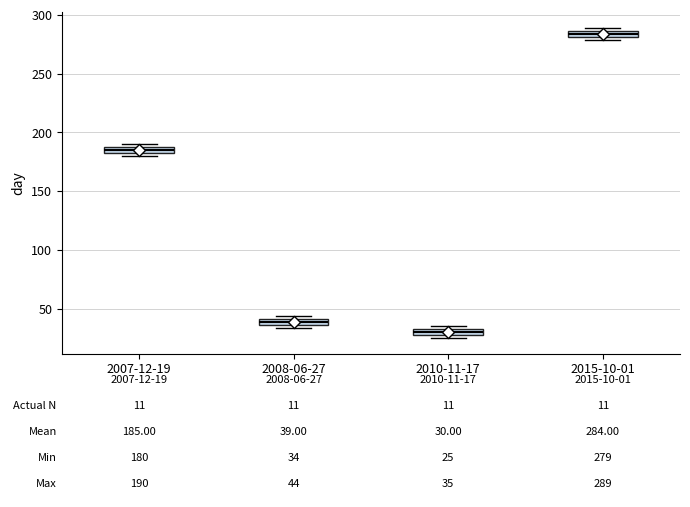

Which box has the highest median line?

2015-10-01